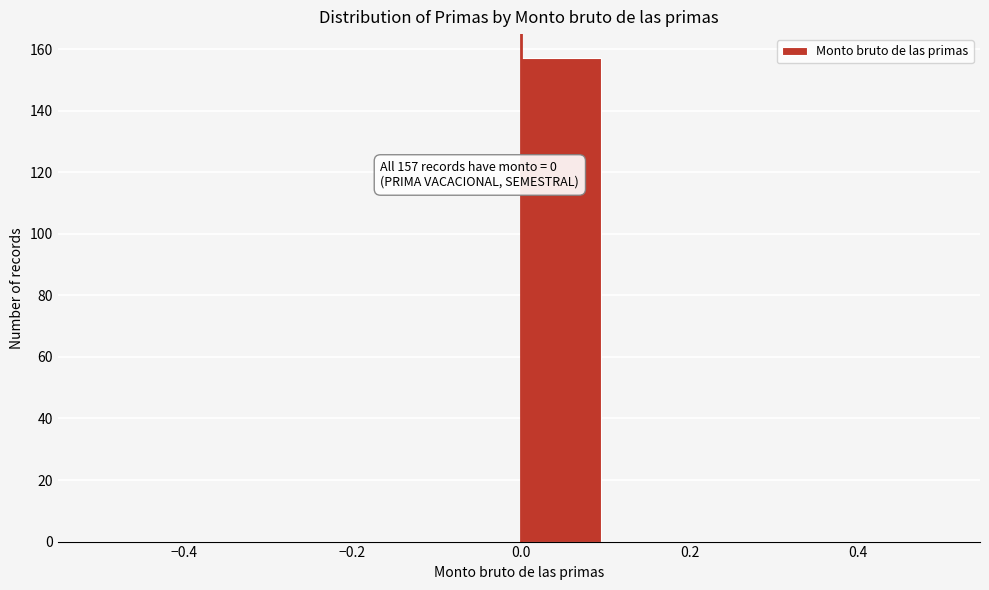

Over which range of the x-axis is the bar tallest?

0.0 to 0.1